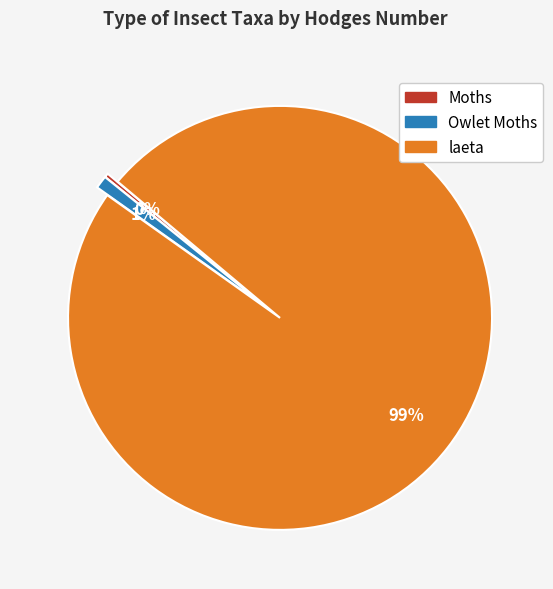

Combined, do Moths and laeta account for over 50%?

Yes